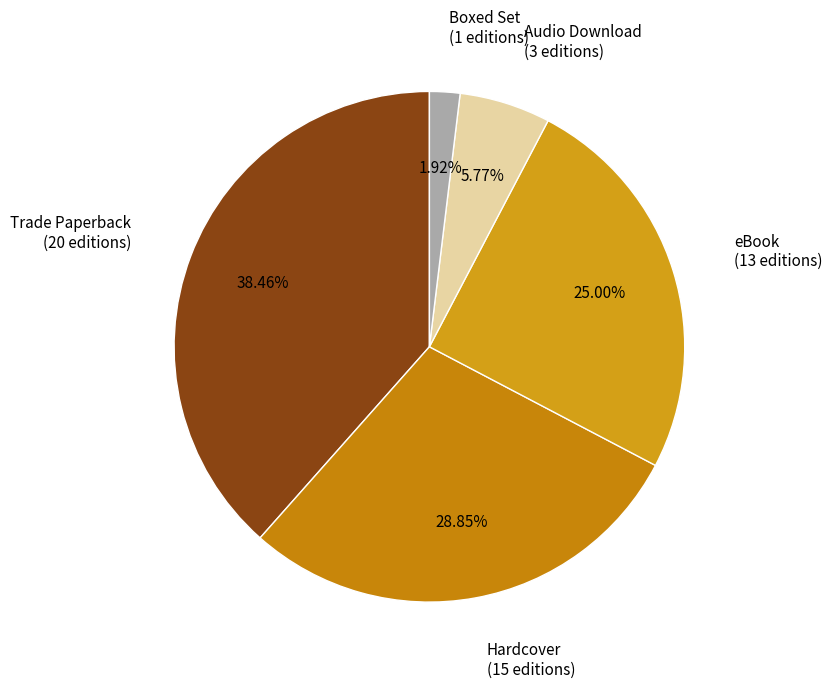

The eBook slice represents 10% of the pie. True or false?

False